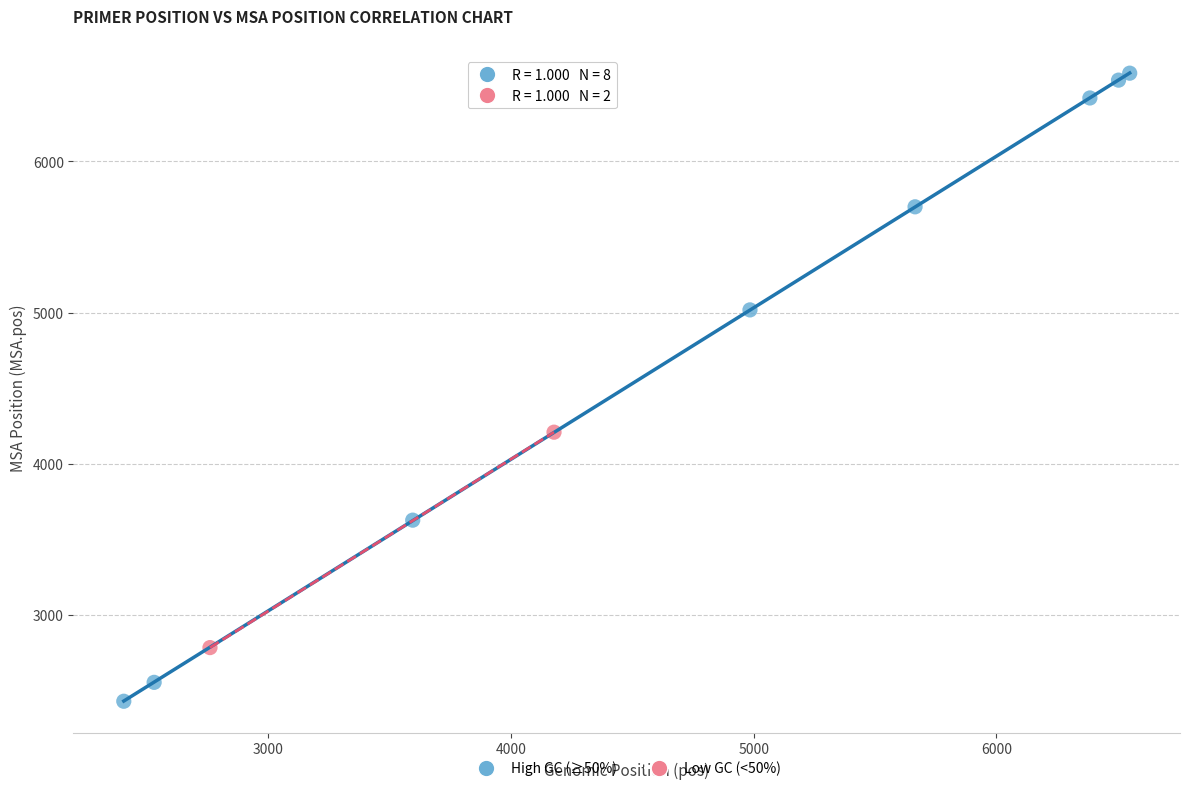

Which series has the widest spread of Y values?

High GC (≥50%)